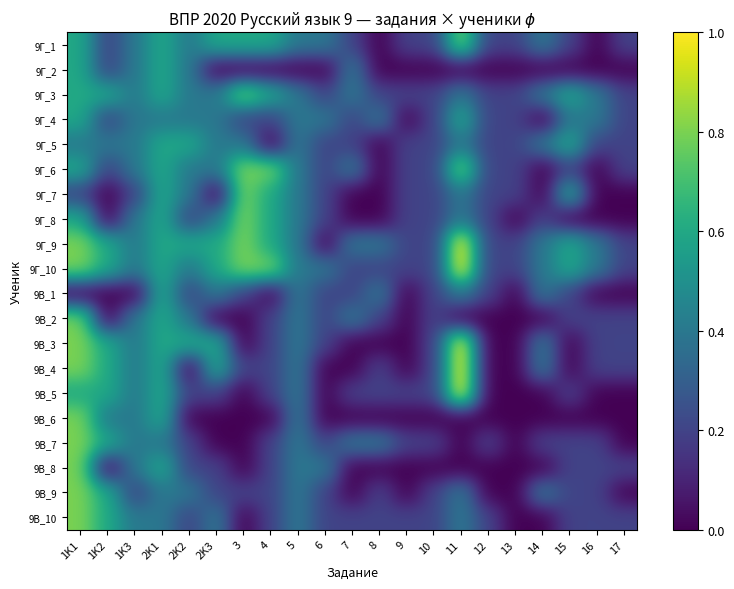

At 1K2, list the series in order from largest to smallest.

9Г_3, 9Г_9, 9Г_10, 9В_3, 9В_4, 9В_5, 9В_7, 9В_9, 9В_10, 9Г_5, 9В_6, 9Г_1, 9Г_2, 9Г_4, 9Г_6, 9Г_7, 9Г_8, 9В_1, 9В_2, 9В_8